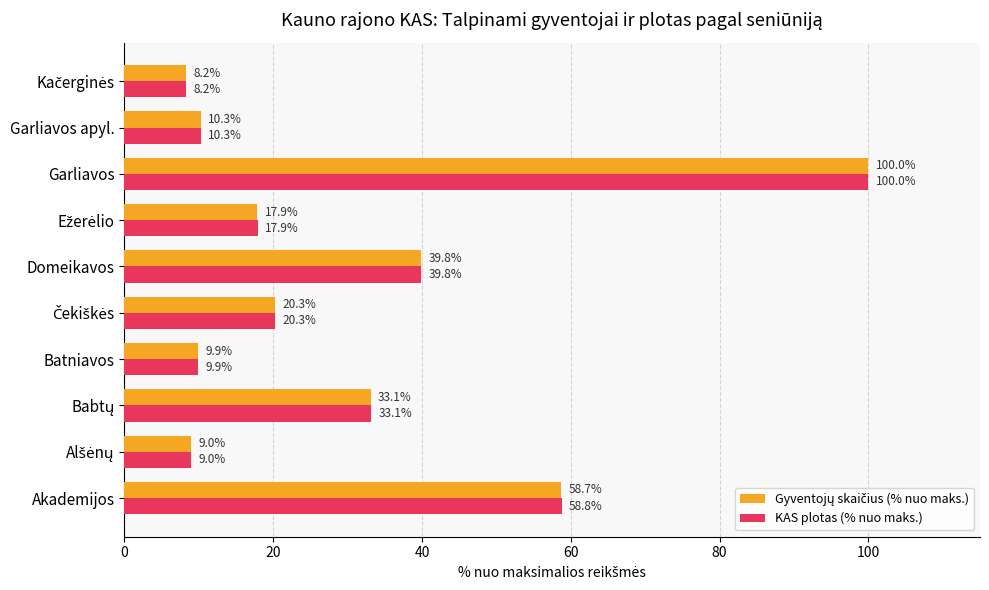

What is the average value of the KAS plotas (% nuo maks.) series?

30.7